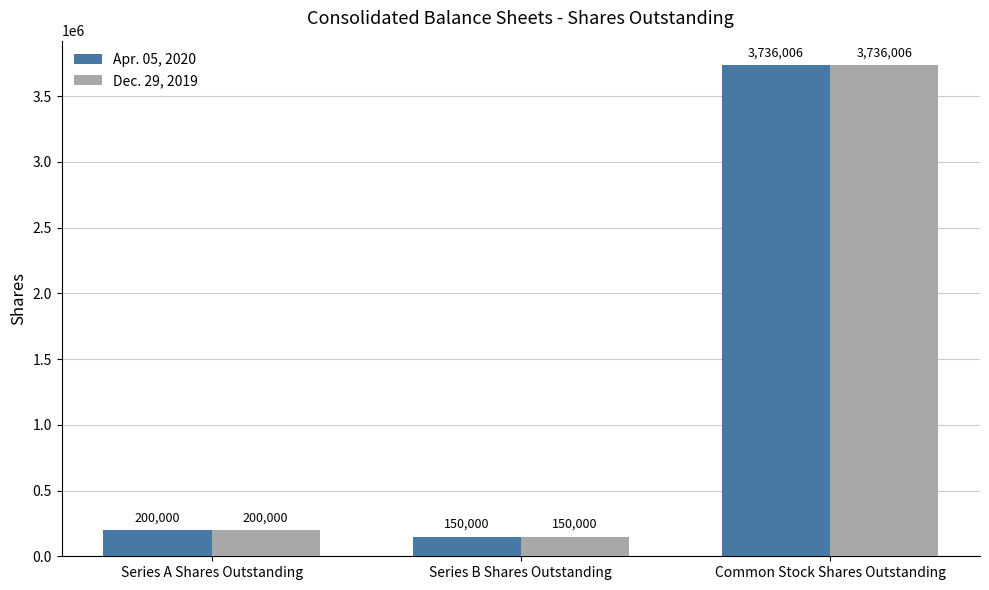

The Apr. 05, 2020 series shows 150000 at Series B Shares Outstanding. True or false?

True